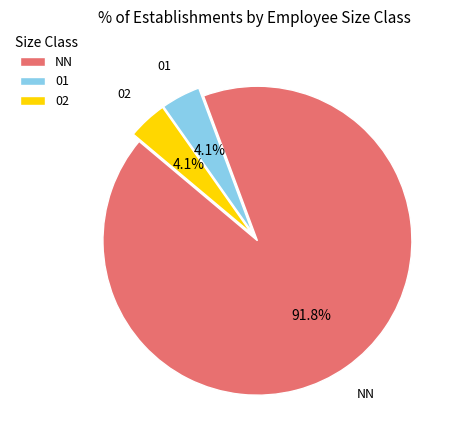

Which category has the biggest portion of the pie?

NN